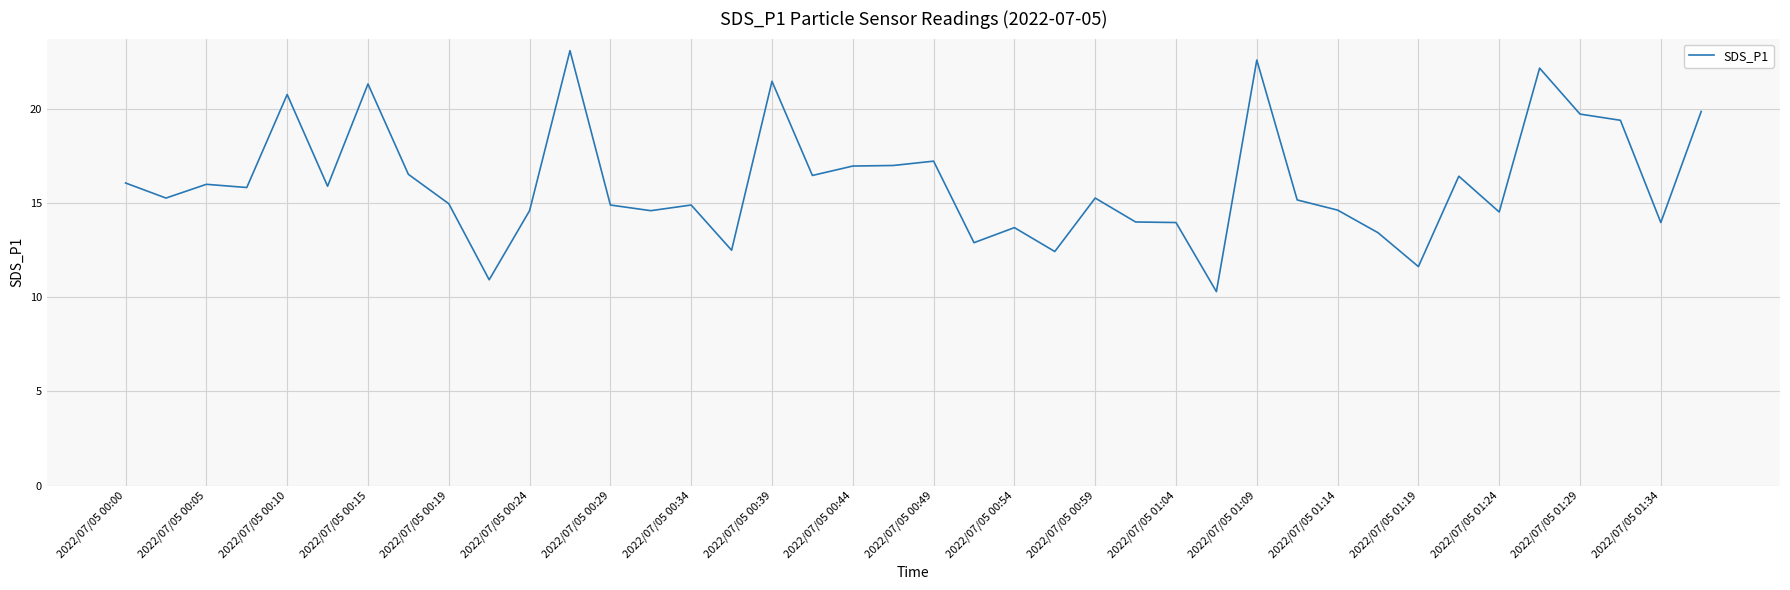

What is the smallest value displayed?

10.3